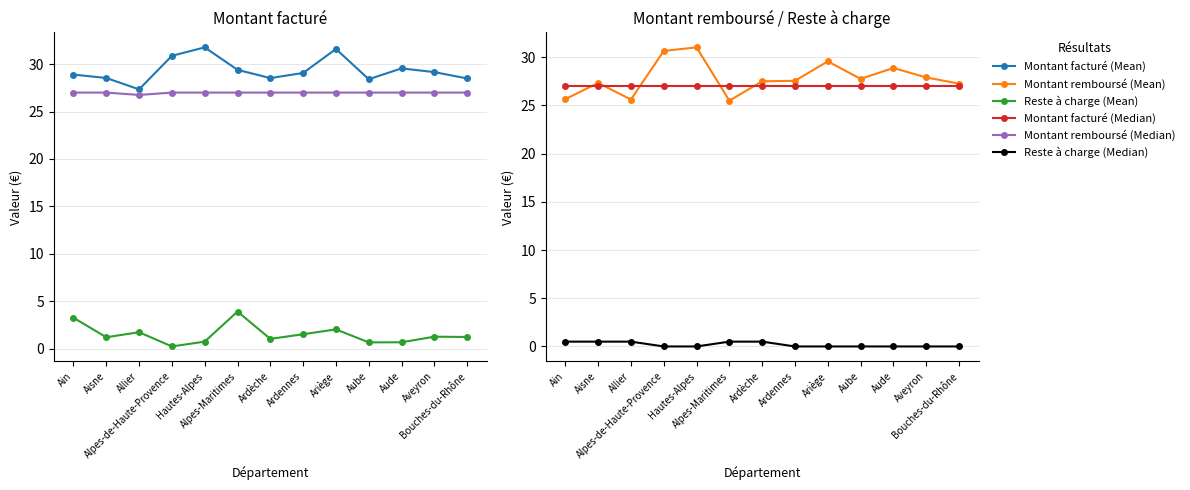

True or false: Montant facturé (Median) and Montant facturé (Mean) cross at least once.

False